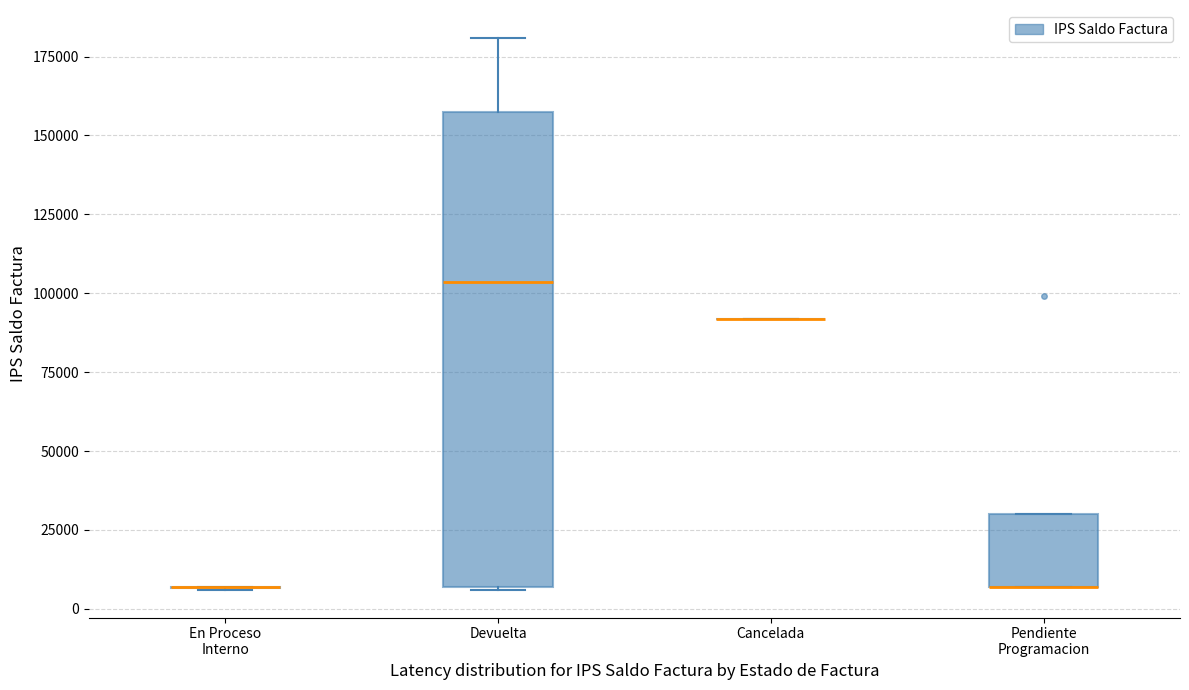

Where is the upper edge of the box for Pendiente Programacion on the y-axis? The values are not printed on the chart, so give them approximately, as read against the axis.

30000